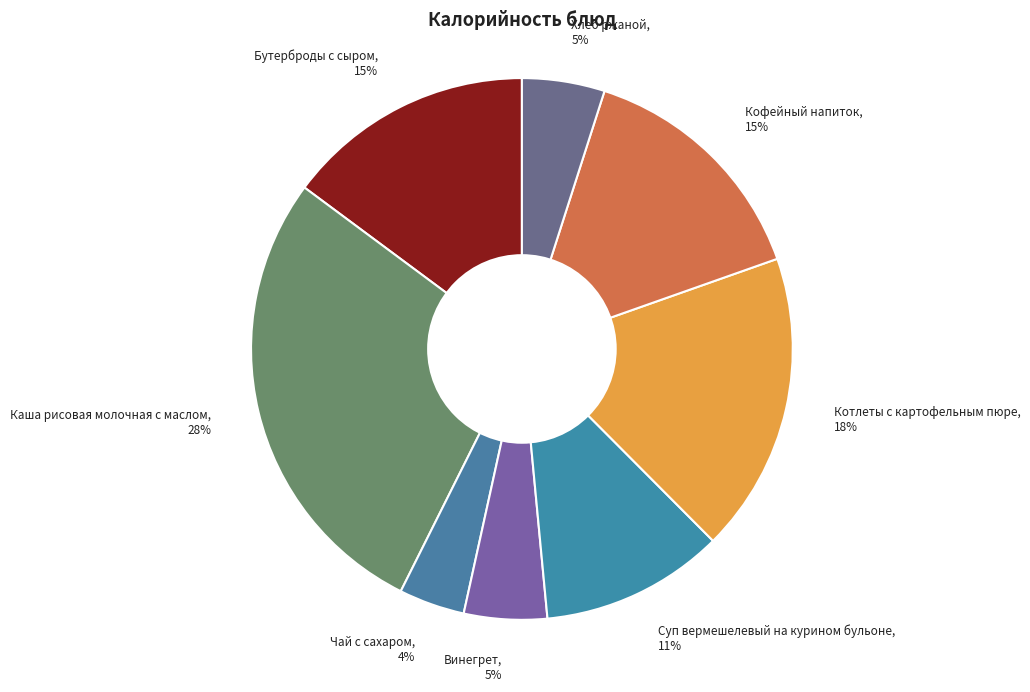

How many slices are in this pie chart?

8